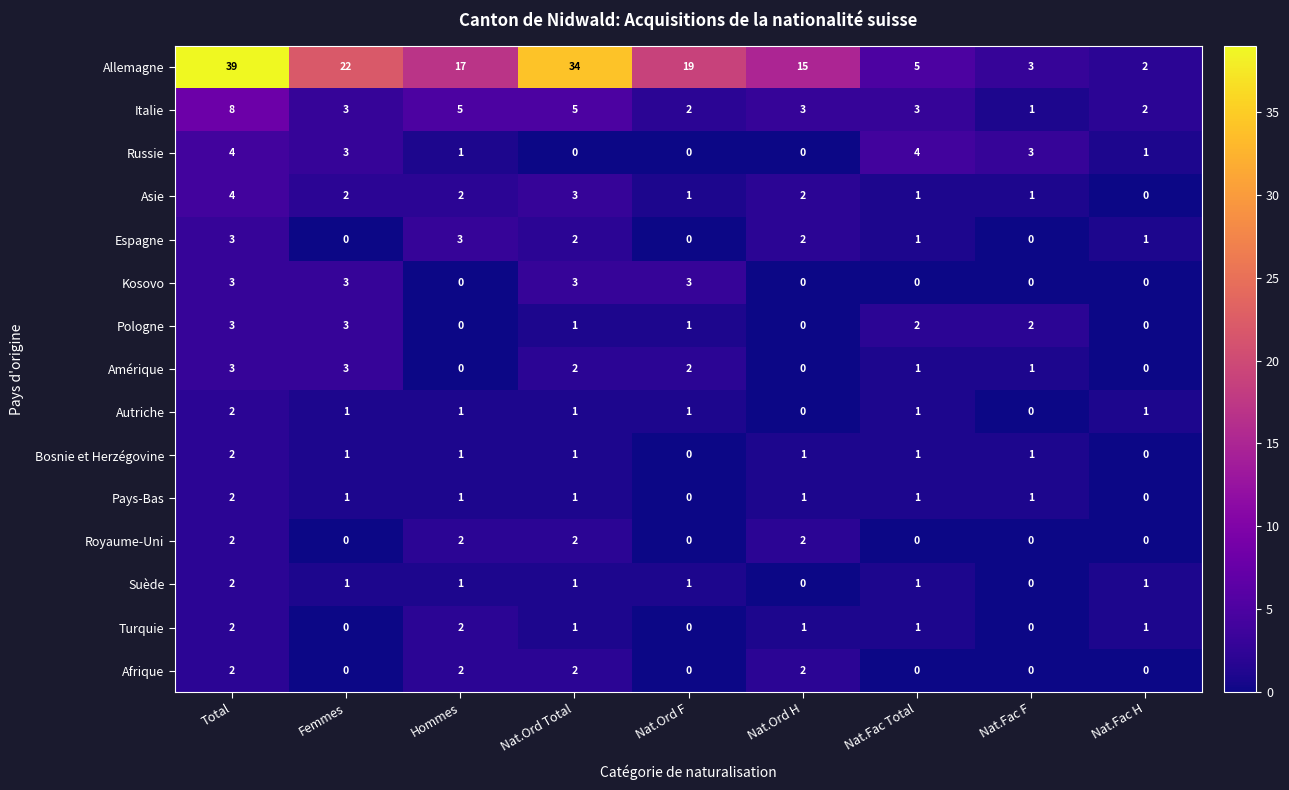

Which series has the largest range (max minus min)?

Allemagne